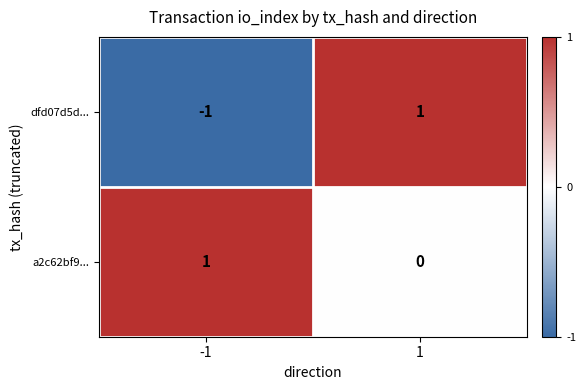

How many categories are shown in the chart?

2